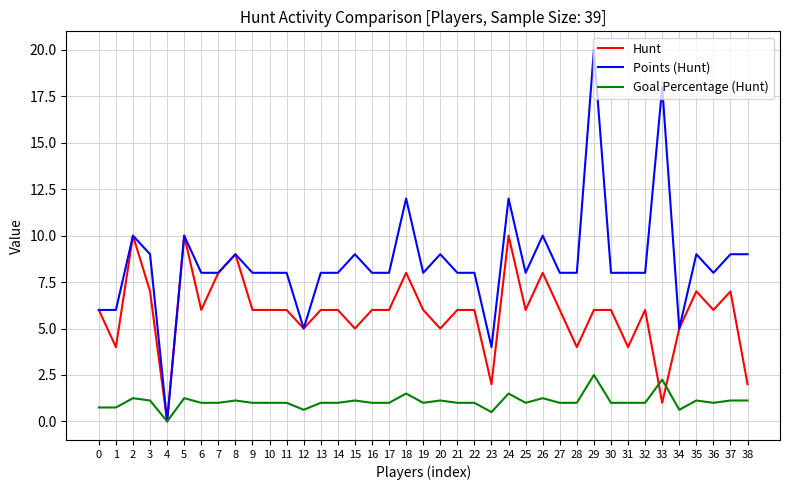

What is the maximum value shown in the chart?

20.0